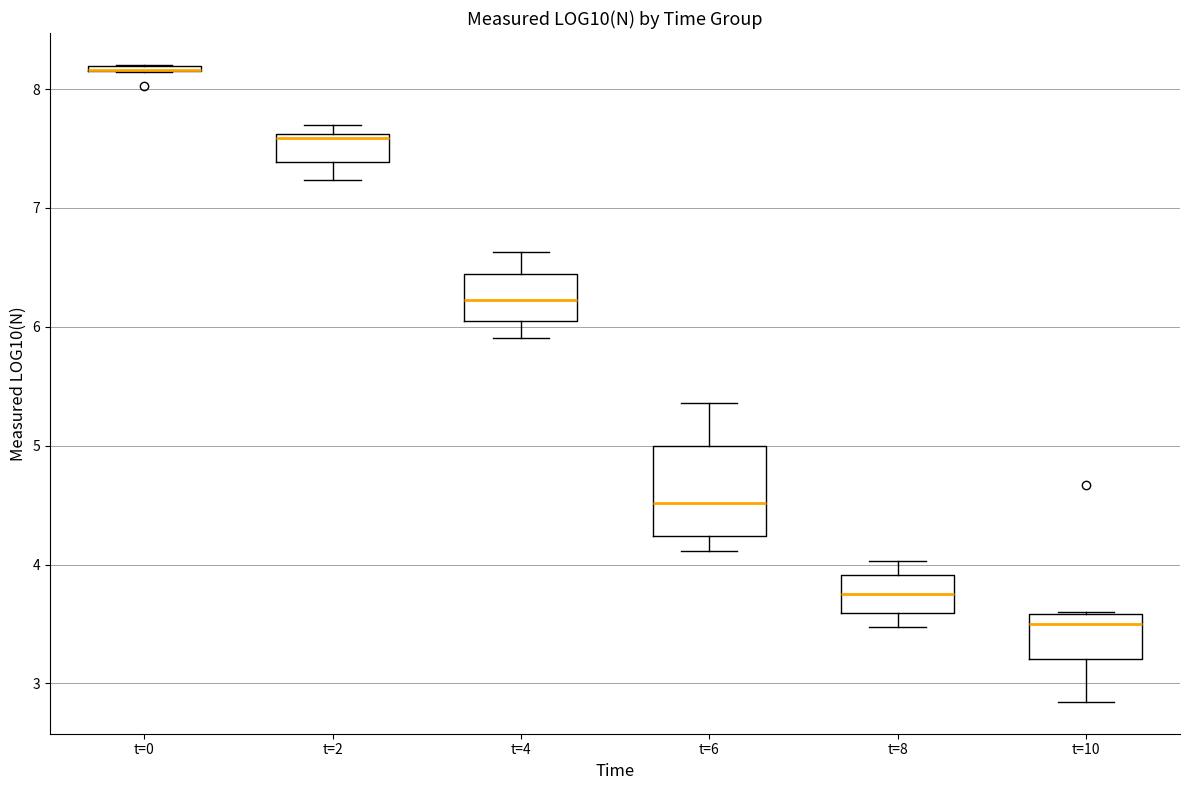

Where is the lower edge of the box for t=2 on the y-axis? The values are not printed on the chart, so give them approximately, as read against the axis.

7.4